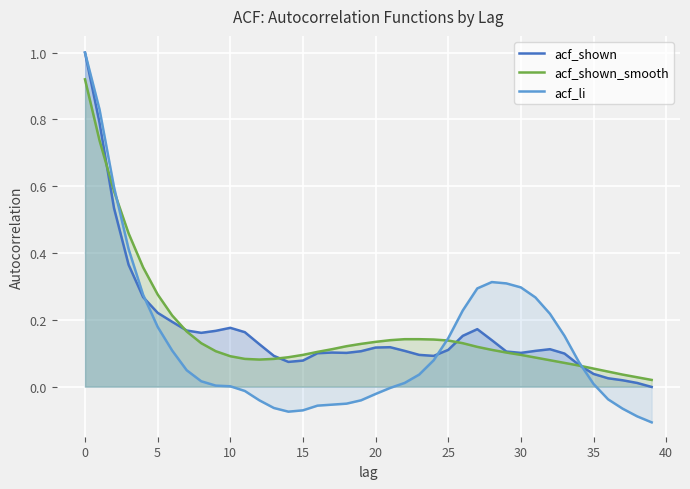

What is the difference between the maximum and second lowest values in the acf_li series?

1.1